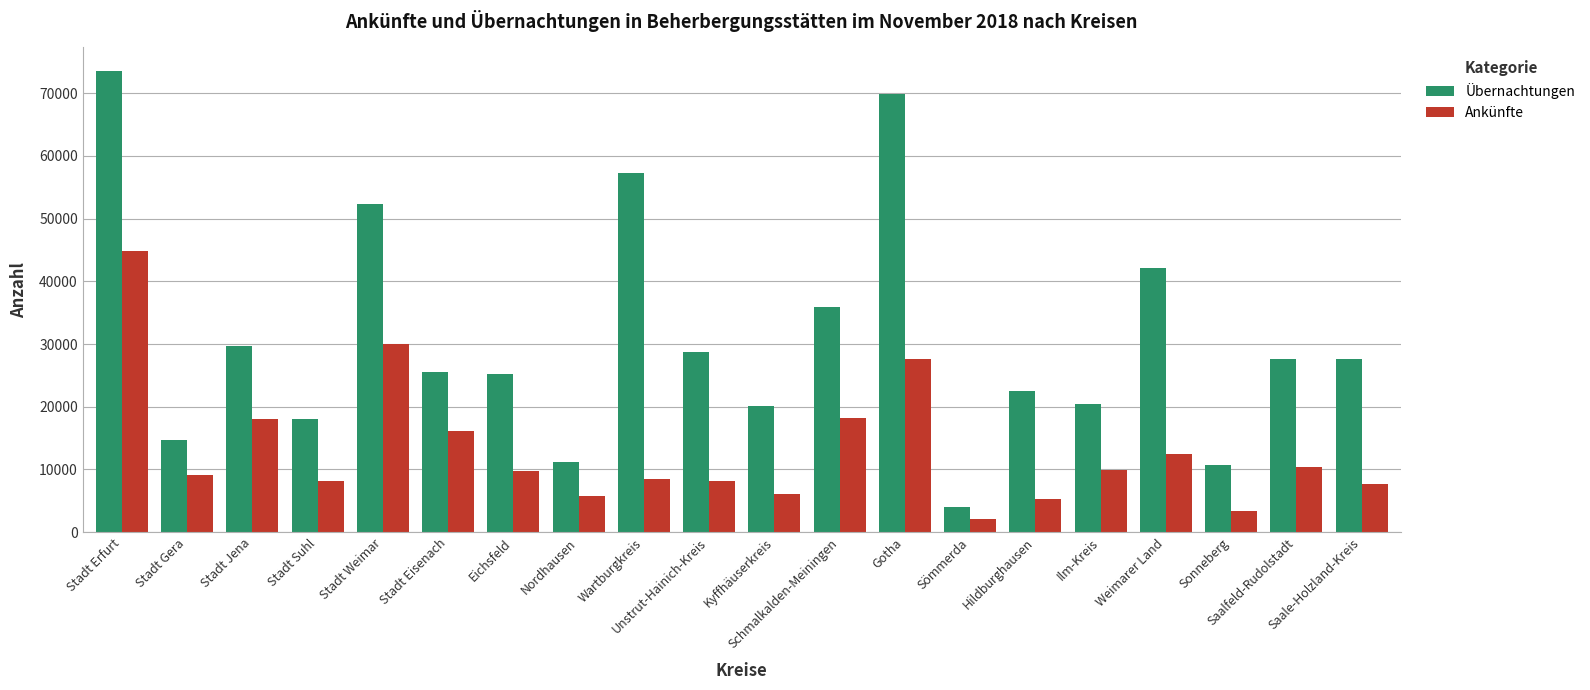

What is the difference between the highest and lowest values at Eichsfeld?

15393